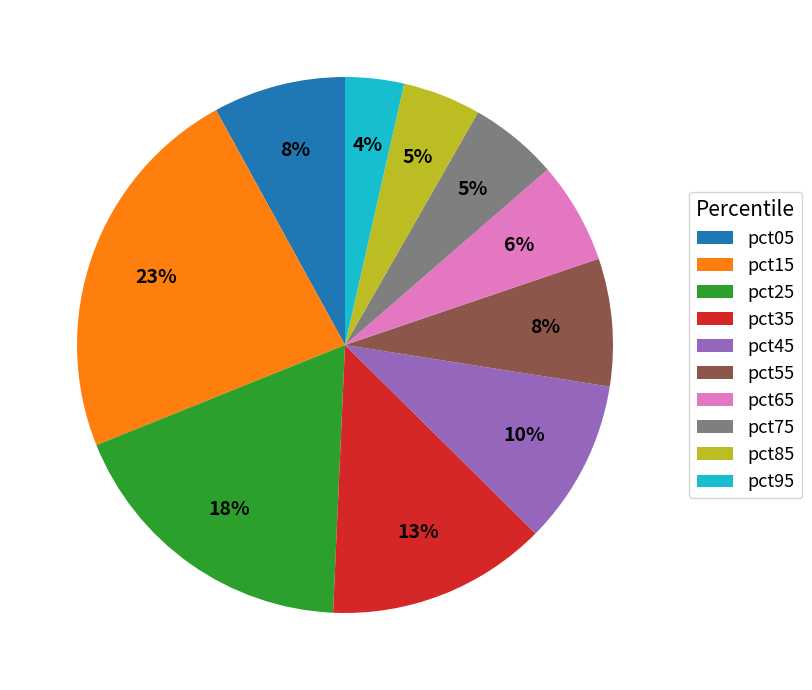

To the nearest percent, what percentage of the pie is pct95?

4%